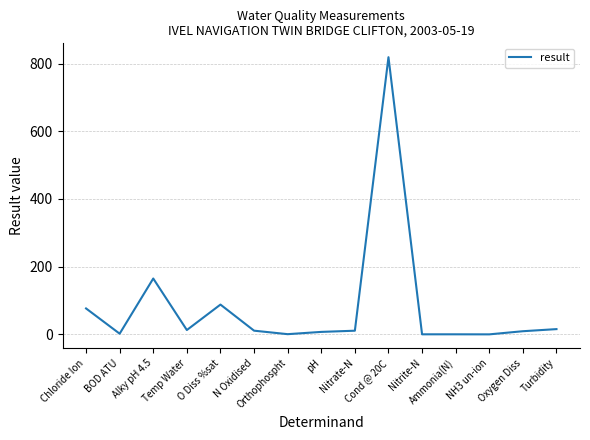

What is the difference between the maximum and minimum values?

819.0